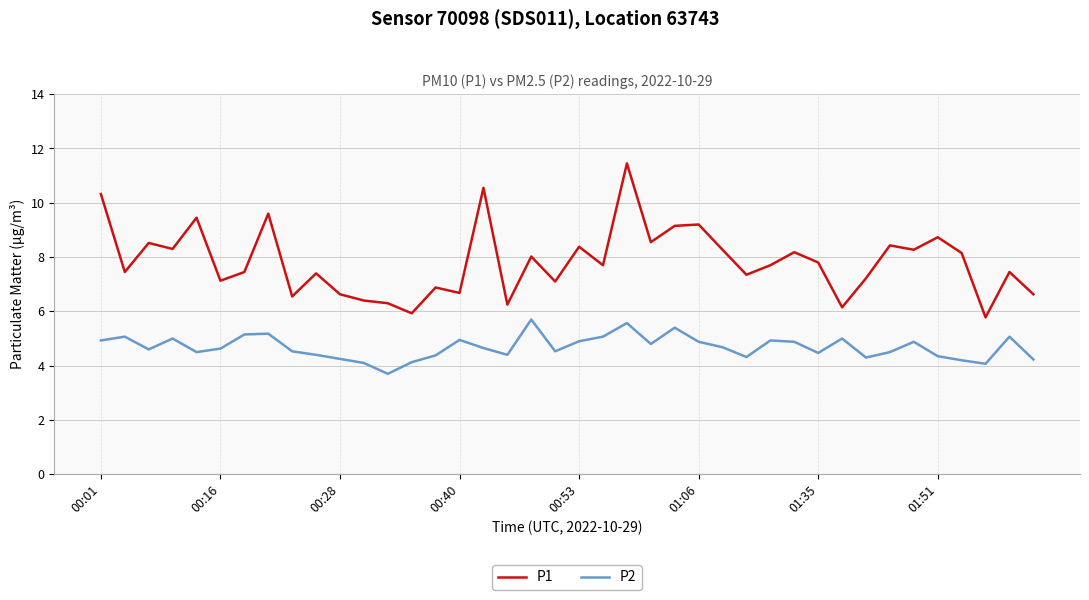

Which series has the largest range (max minus min)?

P1